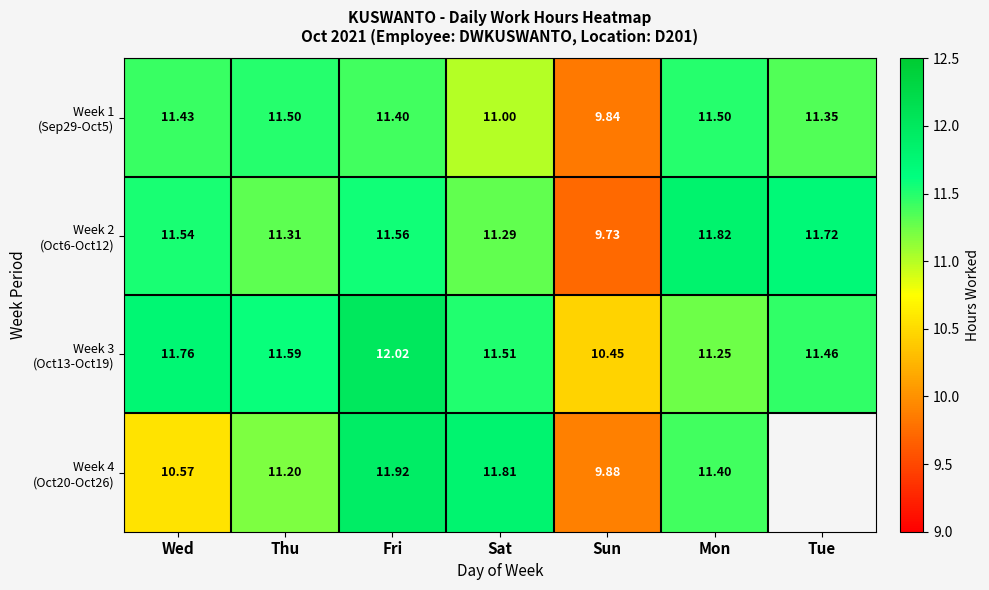

At which label does Week 3 (Oct13-Oct19) first exceed 11?

Wed